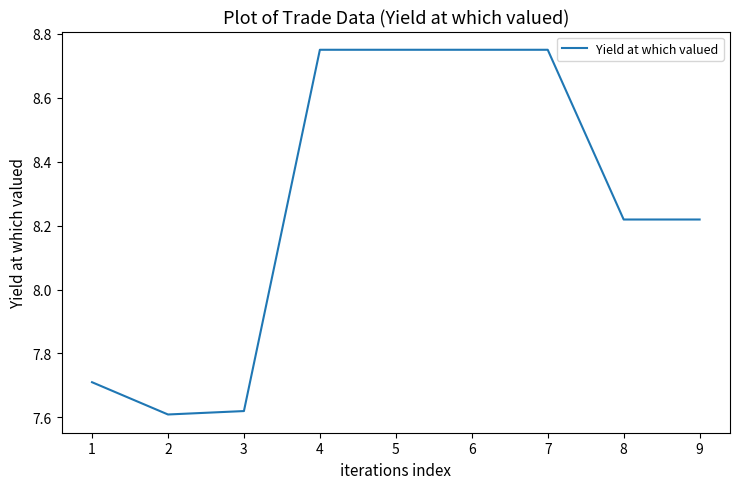

At which label does the data first exceed 8?

4